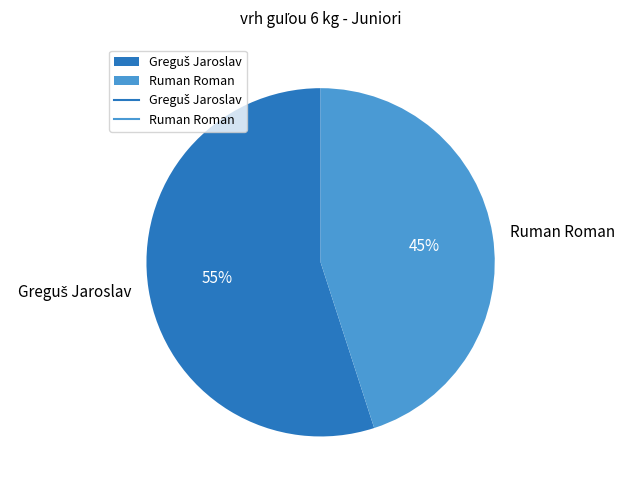

To the nearest percent, what percentage of the pie is Ruman Roman?

45%